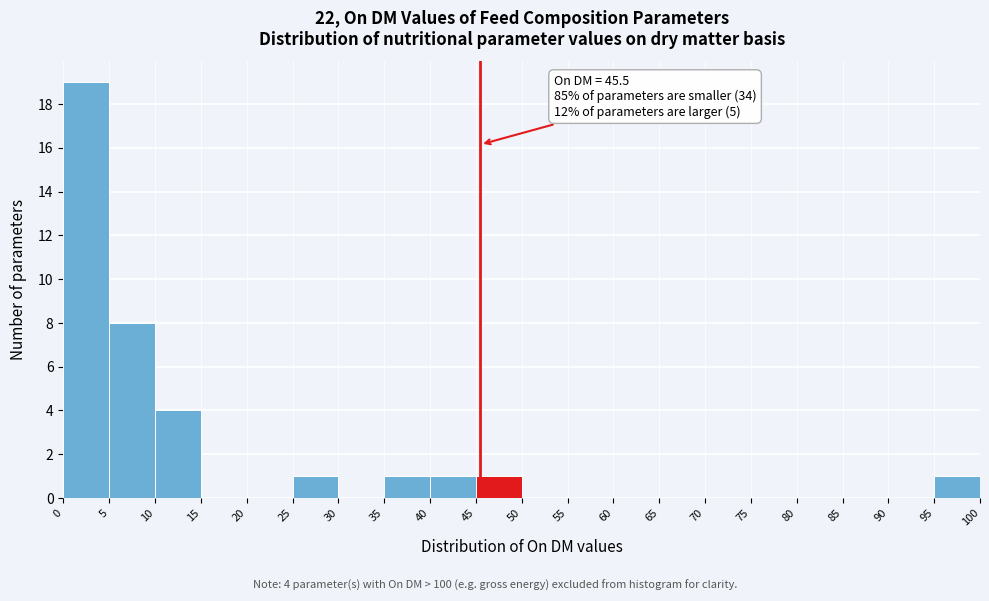

Which range on the x-axis has the tallest bar?

0 to 5